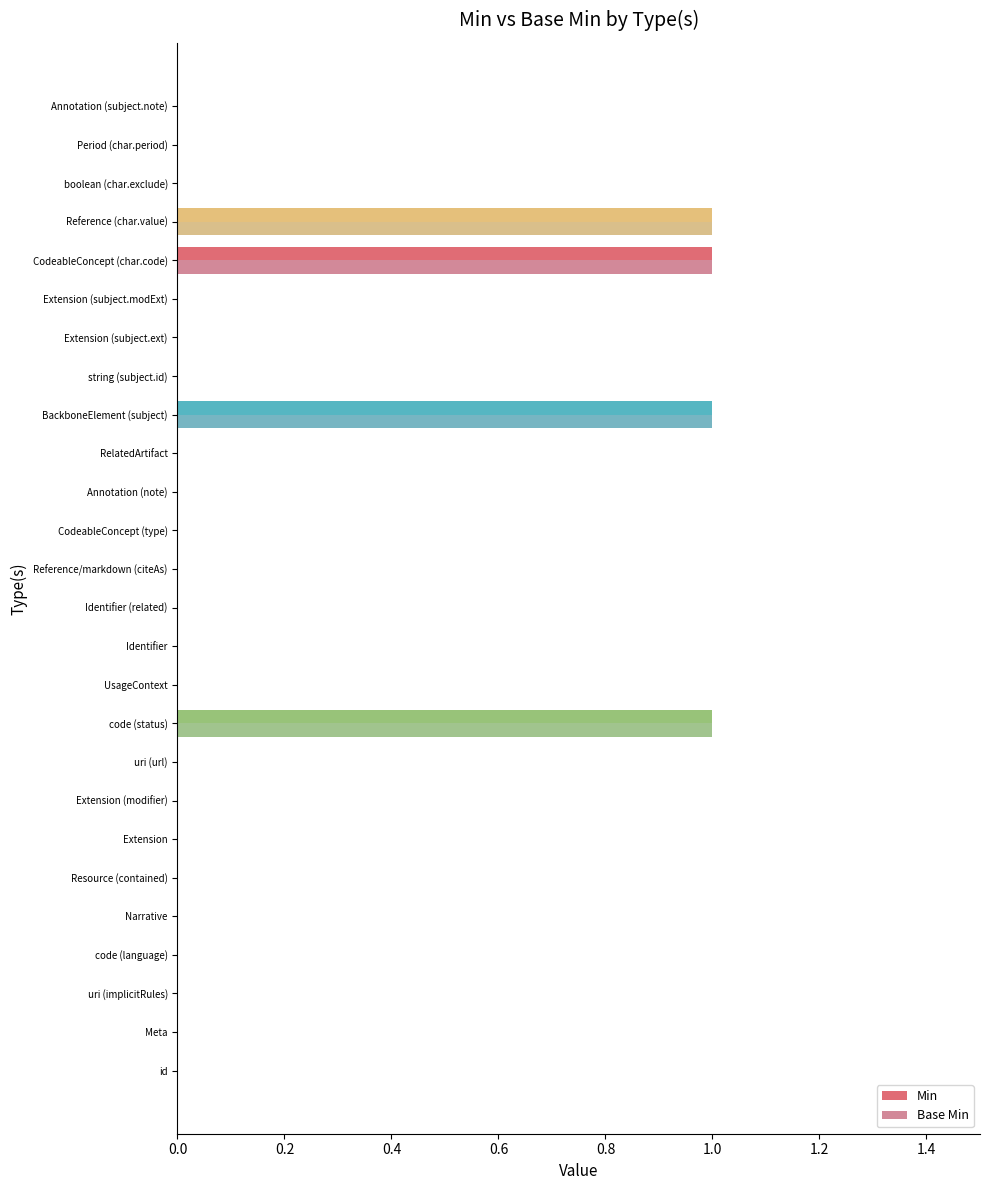

What is the difference between the second highest and second lowest values in the Min series?

1